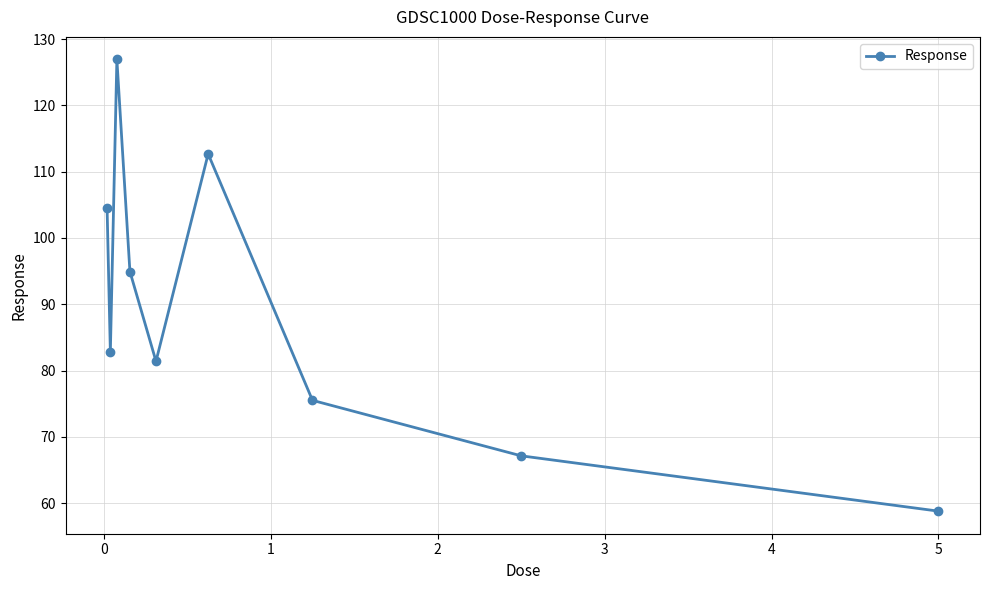

What is the smallest value displayed?

58.8